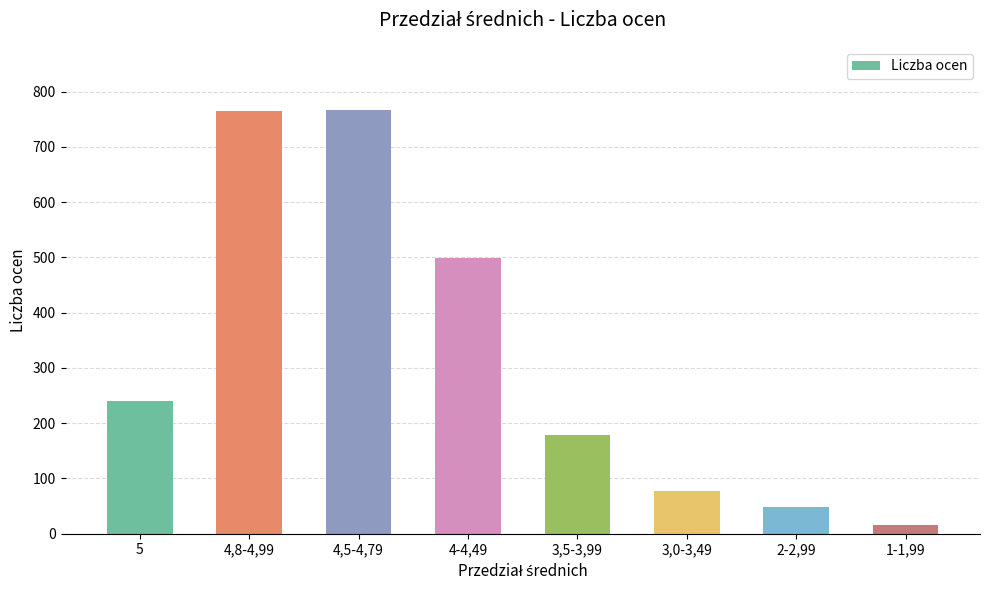

What is the label of the 2nd bar from the left?

4,8-4,99